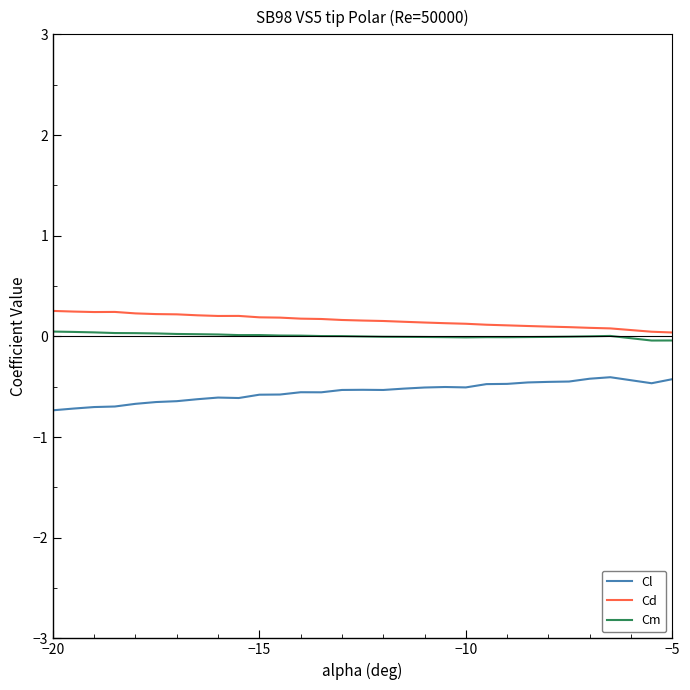

Count the number of data series in this chart.

3